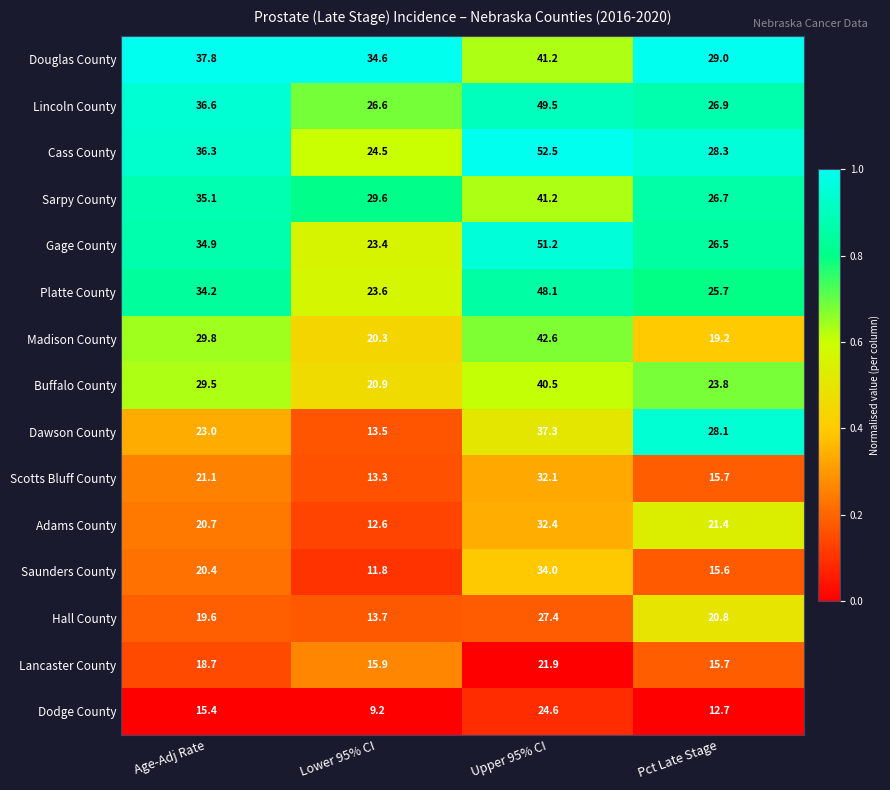

The Saunders County series shows 15.6 at Pct Late Stage. True or false?

True